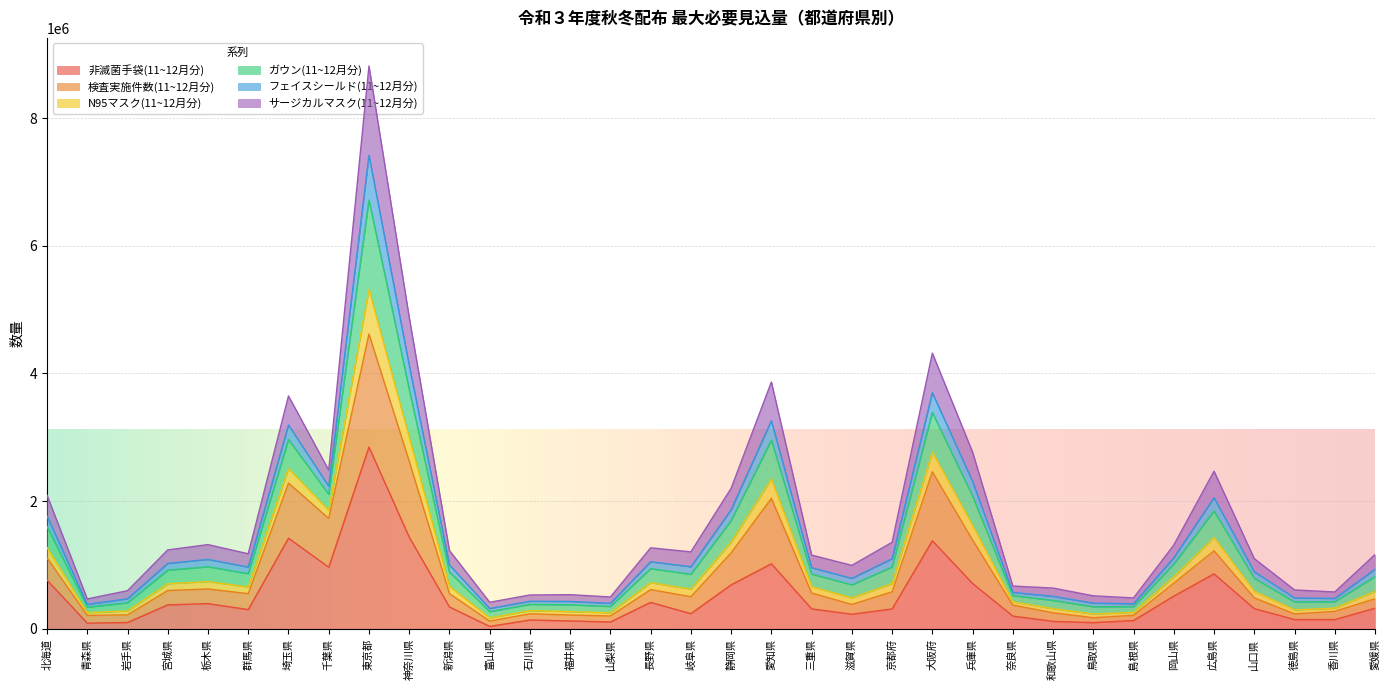

True or false: N95マスク(11~12月分) and 検査実施件数(11~12月分) intersect in this chart.

False